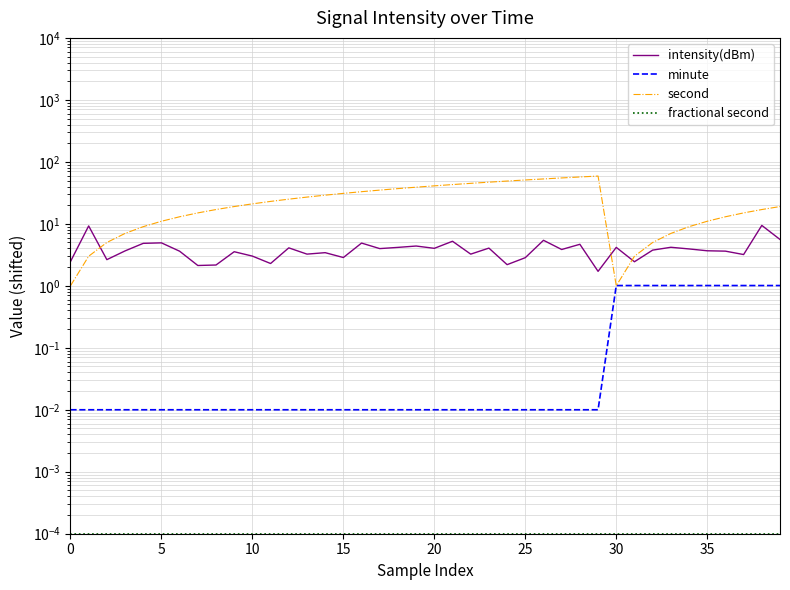

How many intersections are there between second and intensity(dBm)?

3